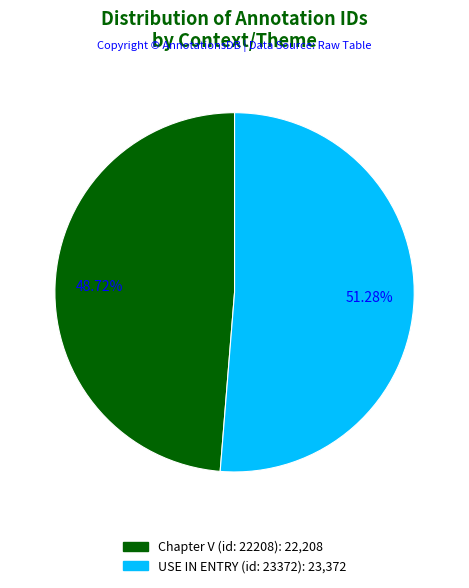

Which category has the smallest portion of the pie?

Chapter V (id: 22208)